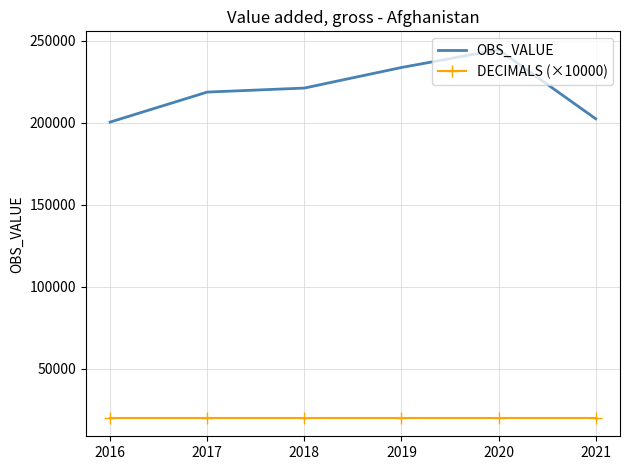

Is it true that OBS_VALUE equals 244597.9 at 2020?

True